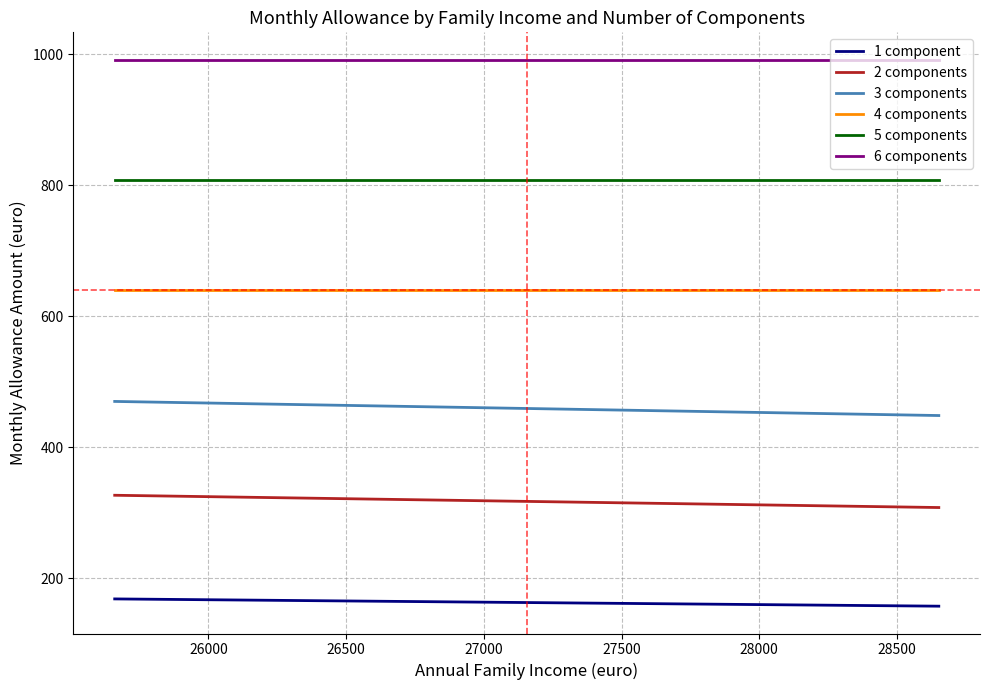

What is the difference between the maximum and minimum values in the 2 components series?

18.7